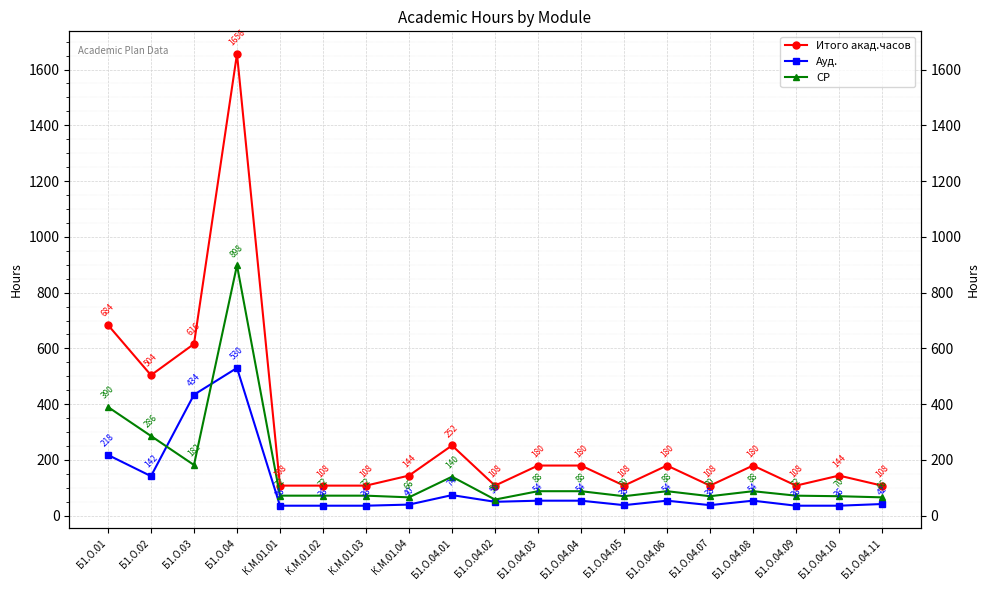

What is the difference between the highest and lowest values at Б1.О.04.06?

126